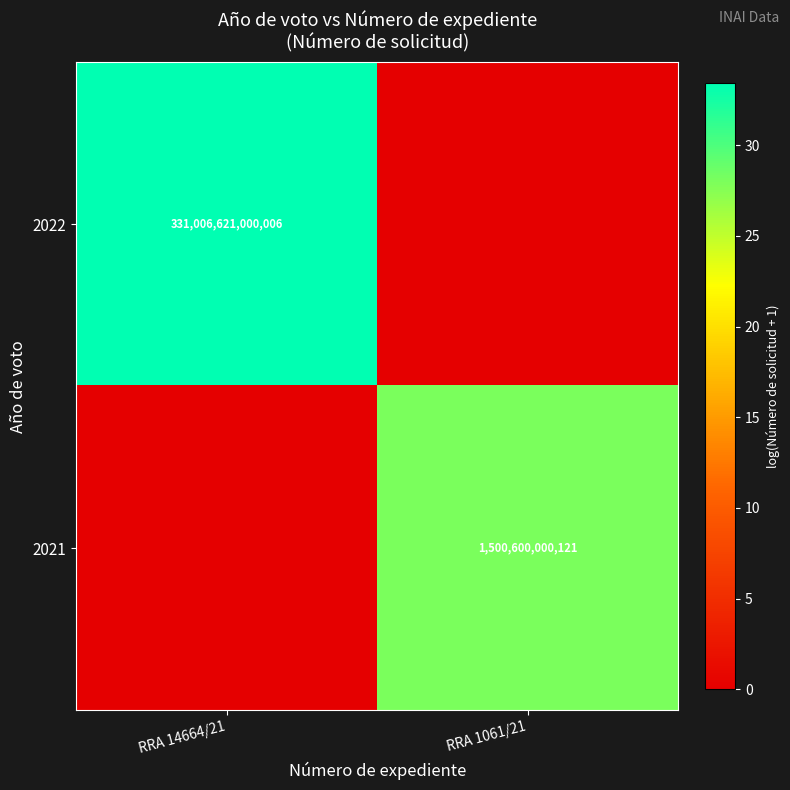

The 2022 series shows 331006621000006 at RRA 14664/21. True or false?

True